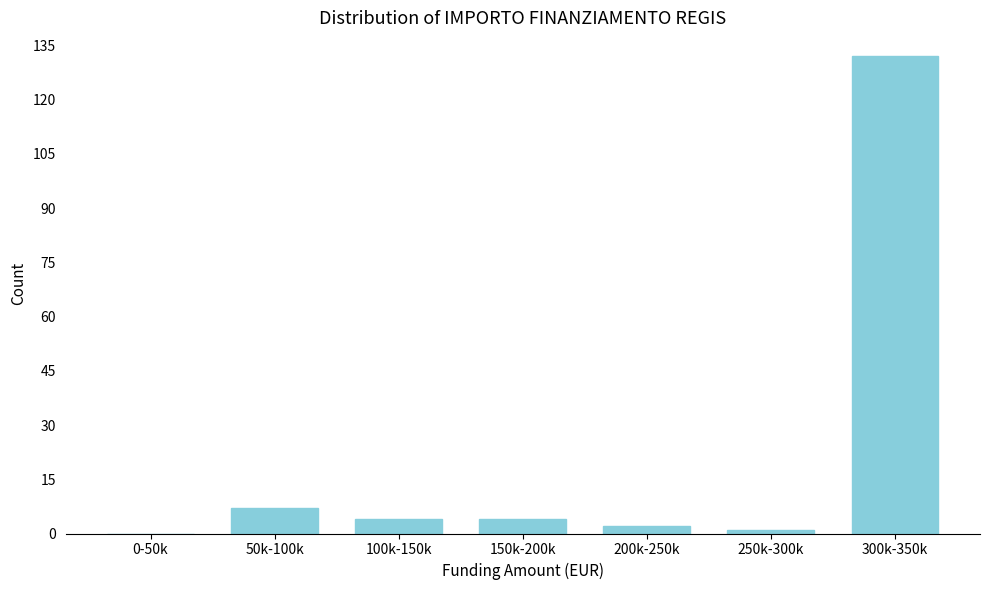

Reading left to right, list all the values displayed in this chart.

0-50k=0	50k-100k=7	100k-150k=4	150k-200k=4	200k-250k=2	250k-300k=1	300k-350k=132